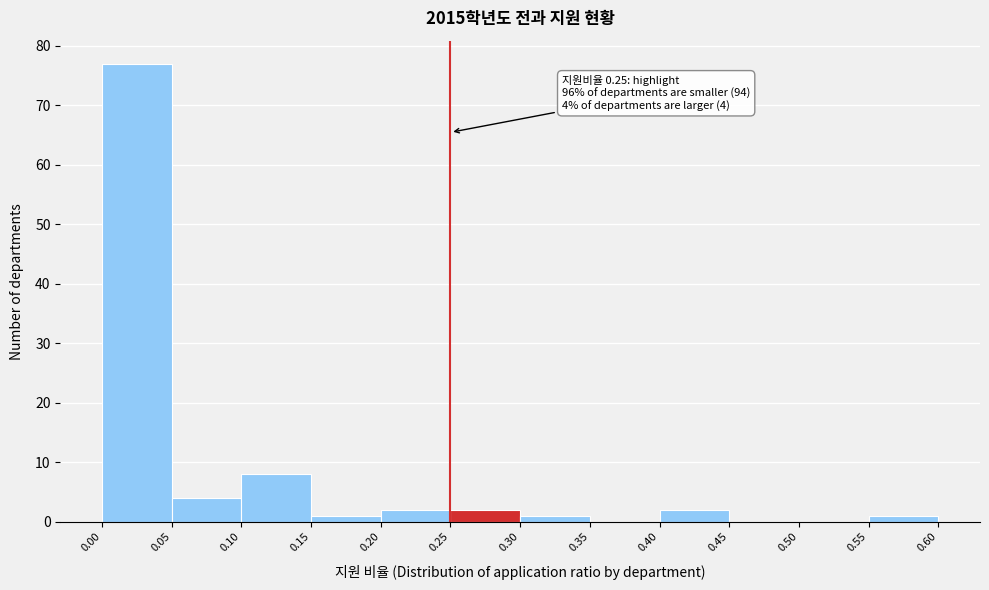

Which range on the x-axis has the tallest bar?

0.00 to 0.05